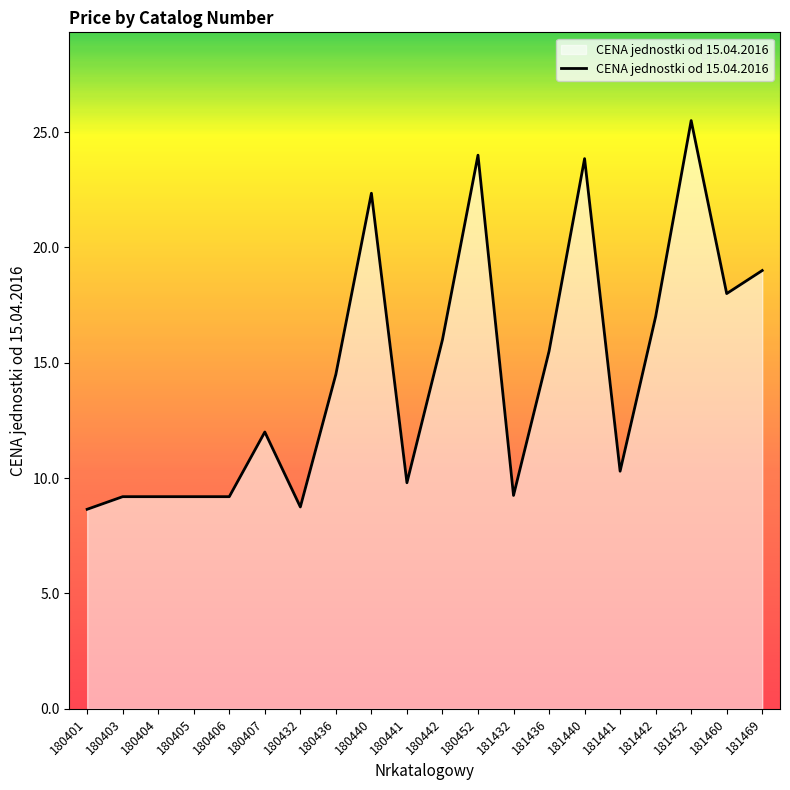

What is the minimum value shown in the chart?

8.7